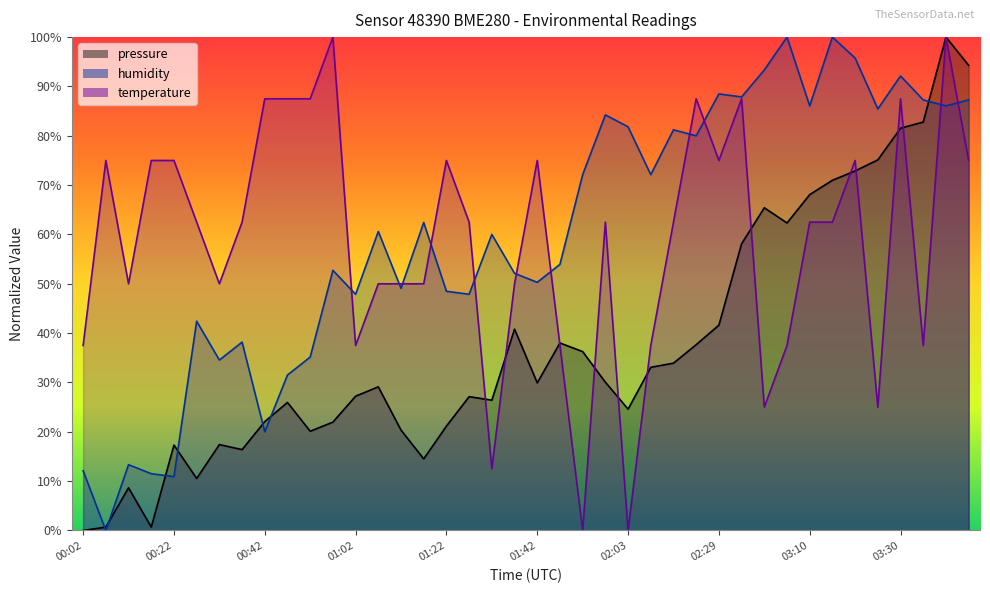

Which series has the widest spread of values?

pressure